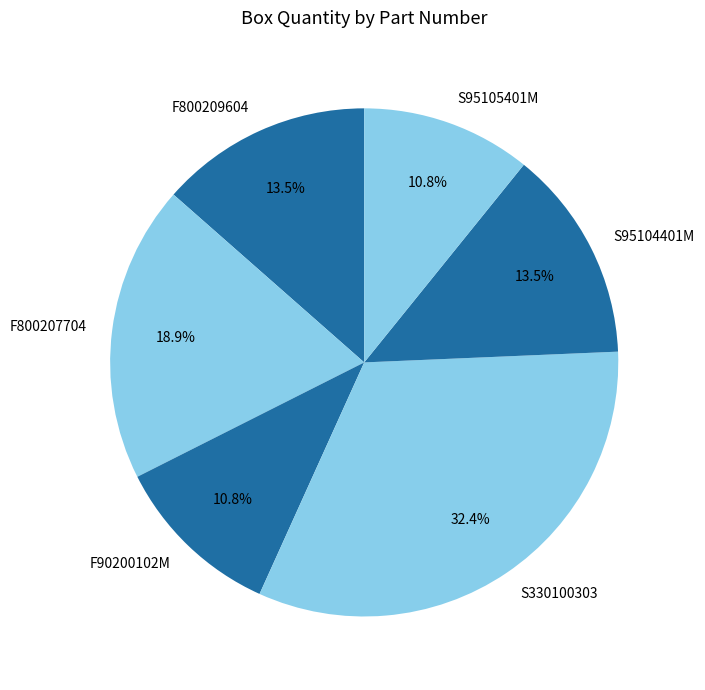

Is there a majority slice in this chart?

No